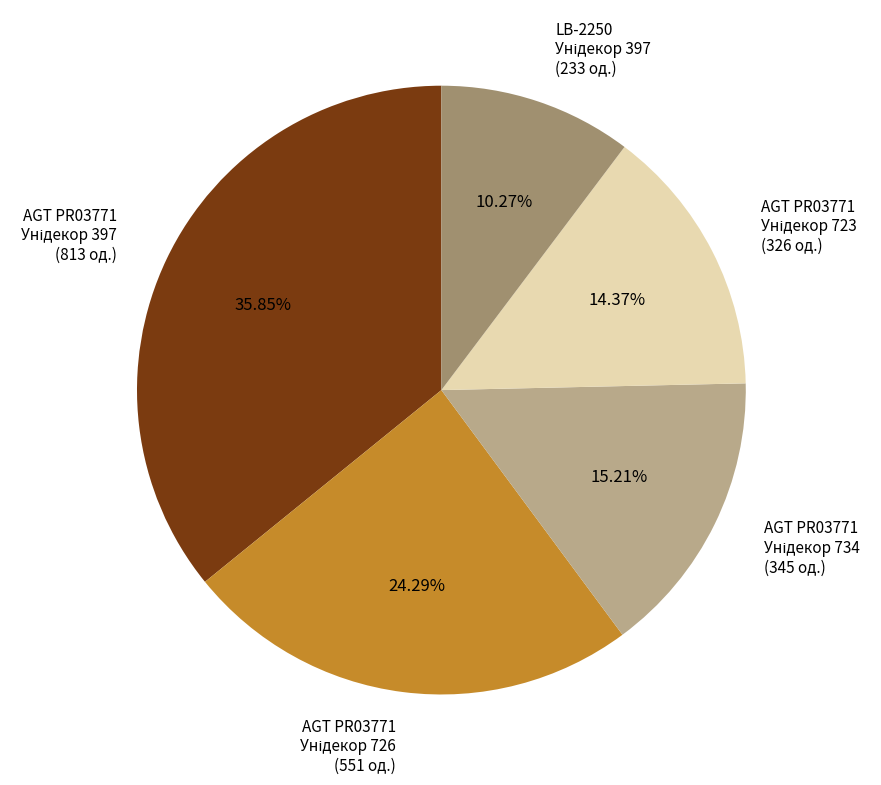

How many segments does this pie chart have?

5